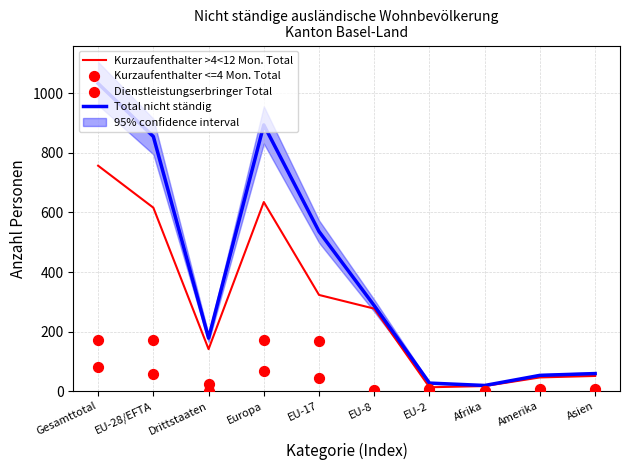

Which series contains the lowest Y value?

Dienstleistungserbringer Total